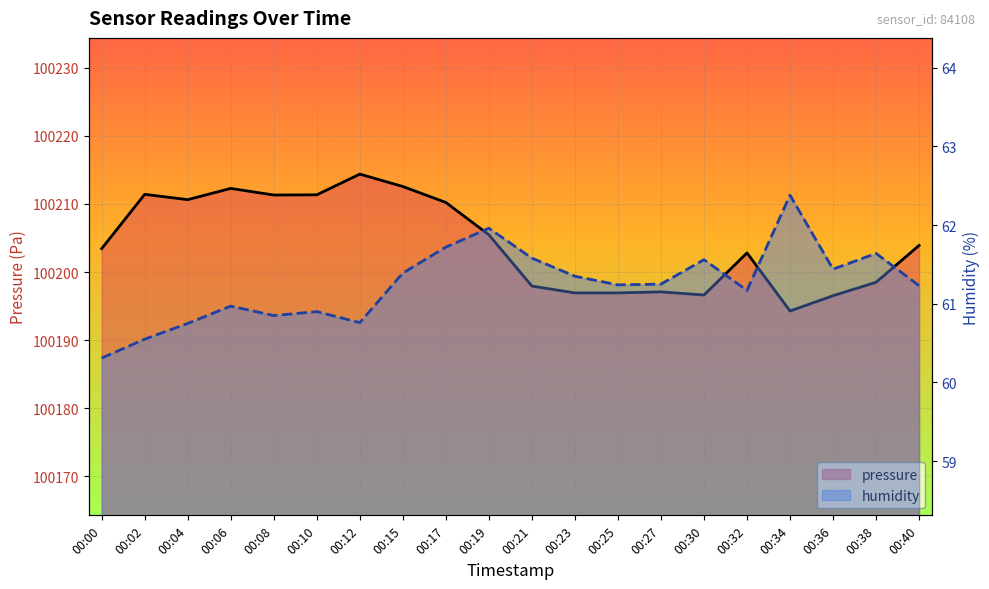

At which category does the chart reach its peak across all series?

00:12